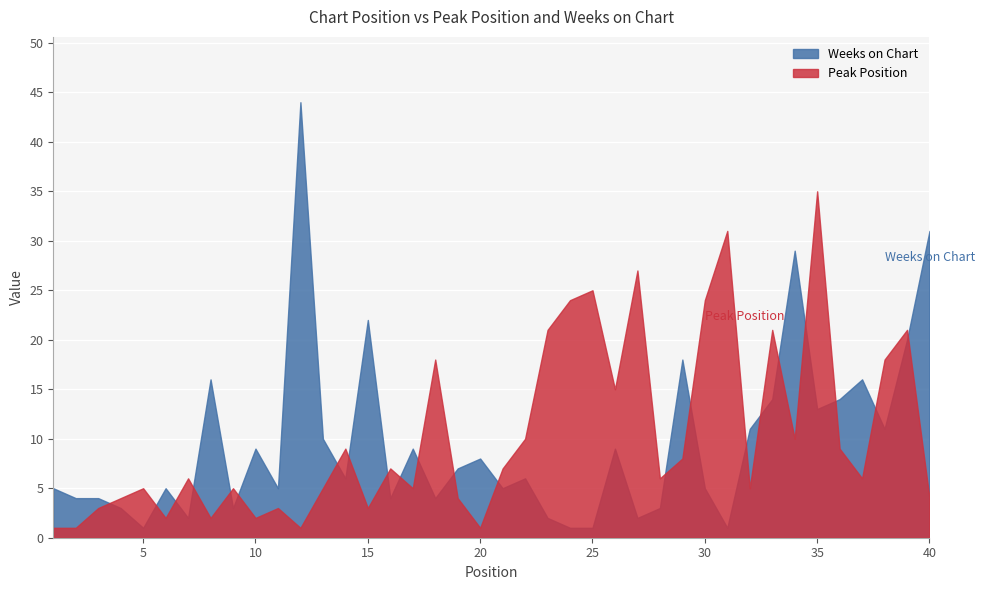

What is the difference between the maximum and minimum values in the Peak Position series?

34